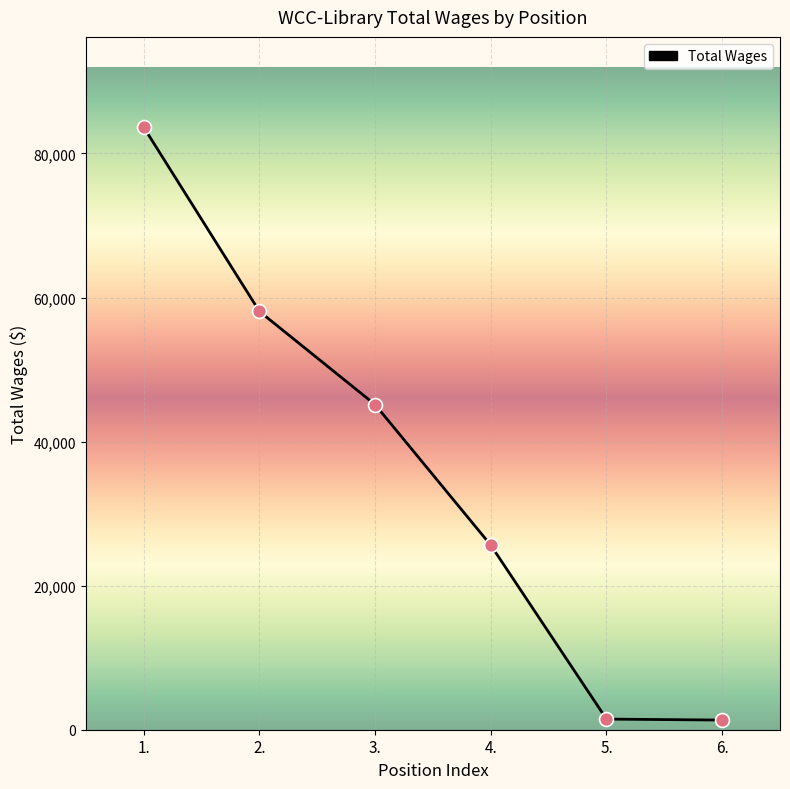

Approximately how many times larger is the value at 2. compared to 4.?

2.3